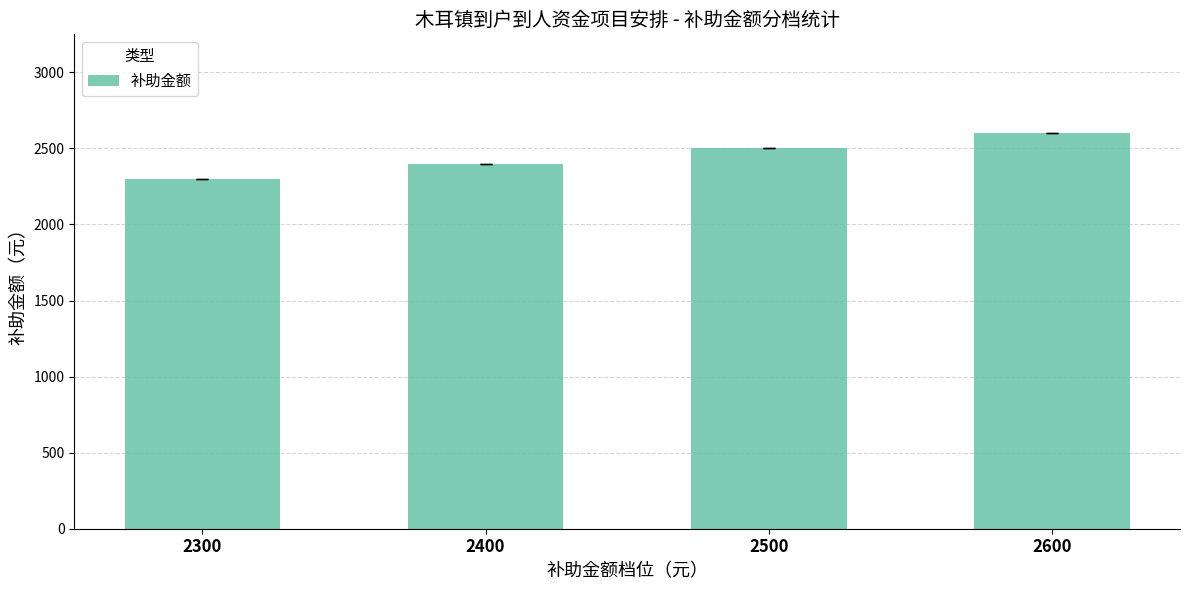

Rank the categories by value from highest to lowest.

2600, 2500, 2400, 2300